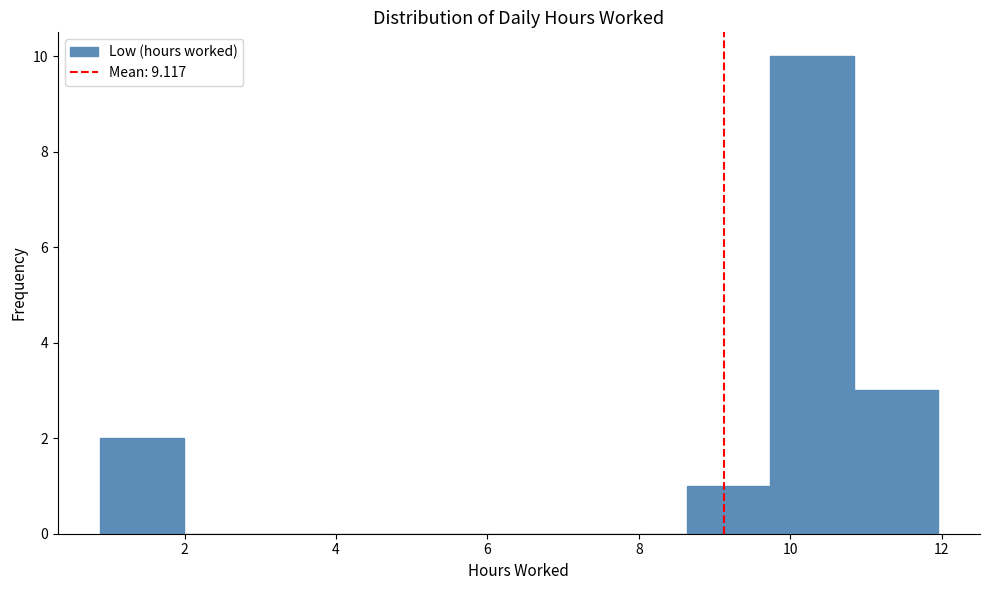

Reading left to right, list every bar in this chart as the range it spans on the x-axis followed by its height. Neither the bar edges nor the heights are printed on the chart, so give them approximately, as read against the axes.

0.8 to 2.0: 2
2.0 to 3.0: 0
3.0 to 4.2: 0
4.2 to 5.4: 0
5.4 to 6.4: 0
6.4 to 7.6: 0
7.6 to 8.6: 0
8.6 to 9.8: 1
9.8 to 10.8: 10
10.8 to 12.0: 3